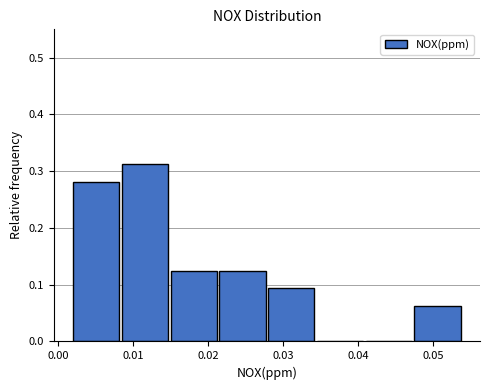

Reading left to right, list every bar in this chart as the range it spans on the x-axis followed by its height. Neither the bar edges nor the heights are printed on the chart, so give them approximately, as read against the axes.

0.002 to 0.009: 0.28
0.009 to 0.015: 0.31
0.015 to 0.022: 0.13
0.022 to 0.028: 0.13
0.028 to 0.035: 0.09
0.035 to 0.041: 0
0.041 to 0.048: 0
0.048 to 0.054: 0.06